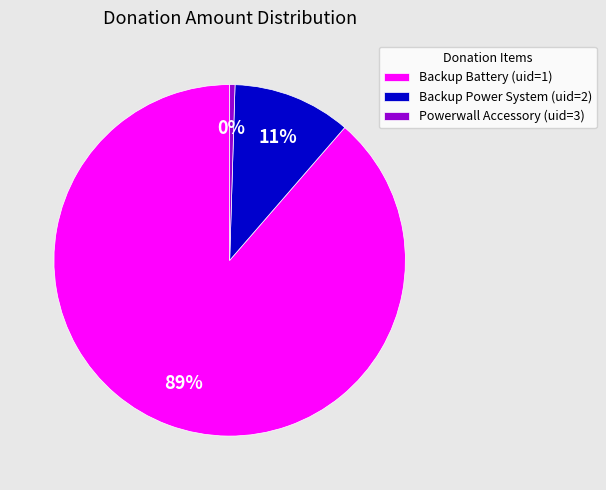

To the nearest percent, what is the average slice percentage?

33%